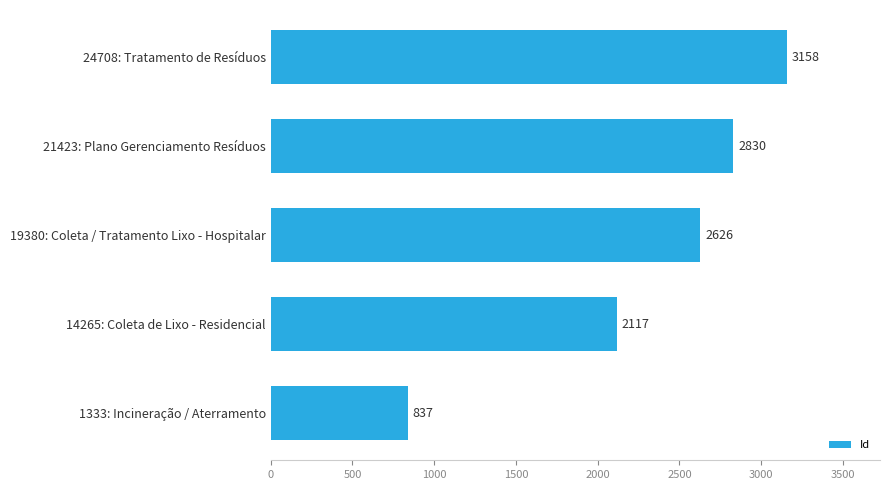

The chart shows a value of 566 at 19380: Coleta / Tratamento Lixo - Hospitalar. True or false?

False